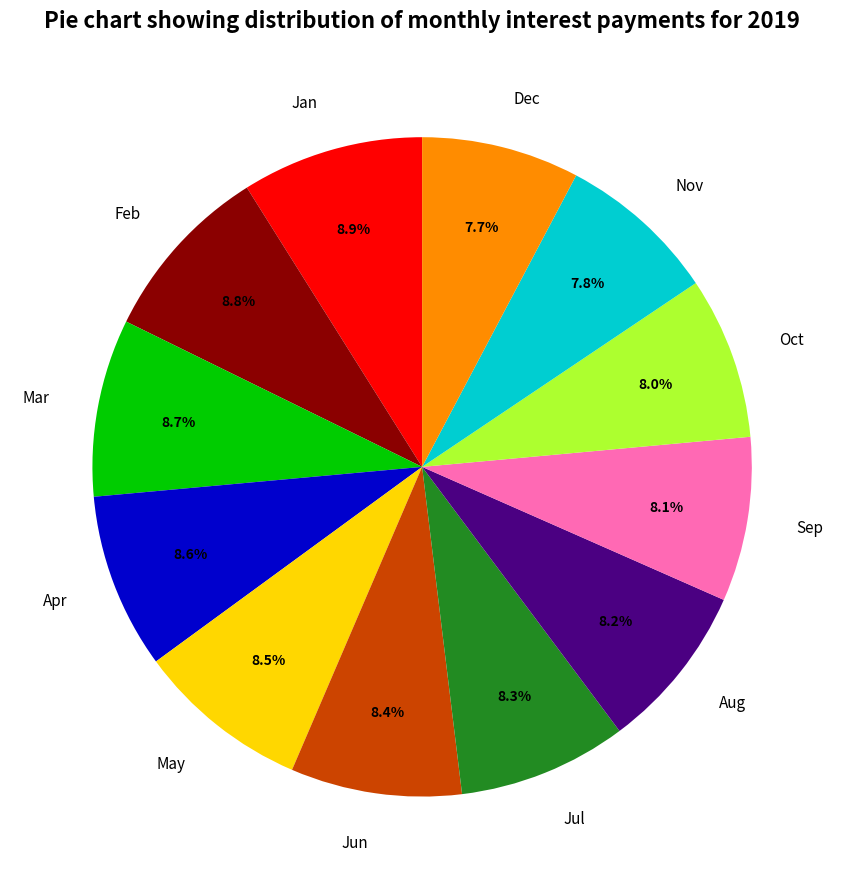

What is the ratio of the value at Aug to the value at Jul?

1.0